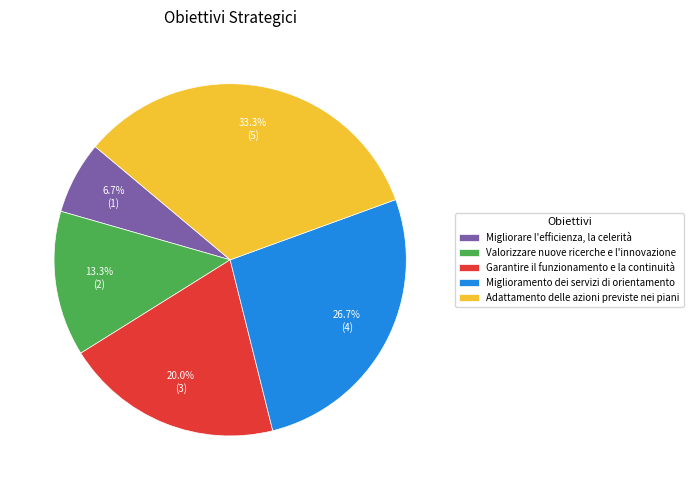

Which category has the smallest portion of the pie?

Migliorare l'efficienza, la celerità